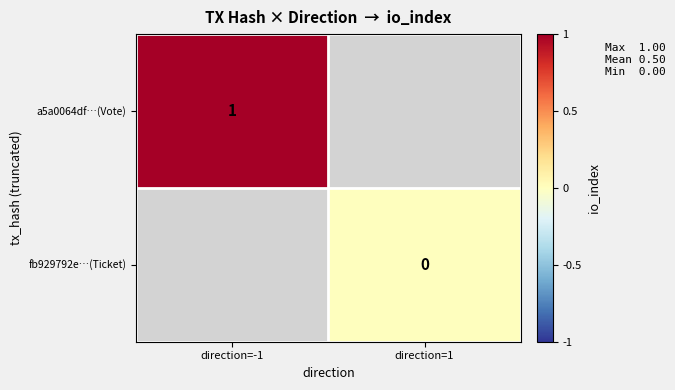

Is the value of fb929792e…(Ticket) at direction=1 greater than the value of a5a0064df…(Vote) at direction=-1?

No